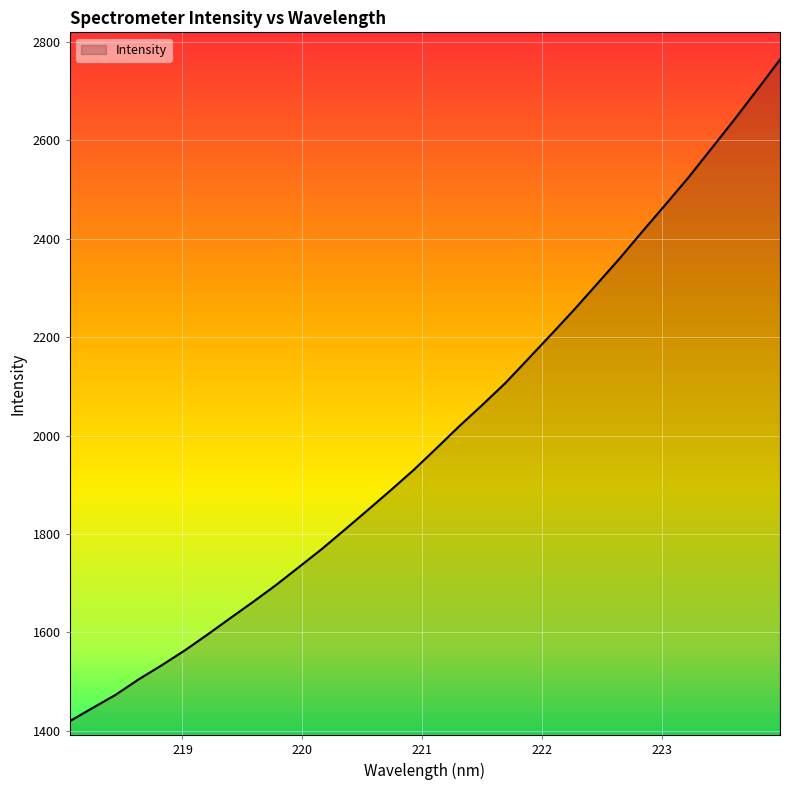

What is the maximum value shown in the chart?

2764.6